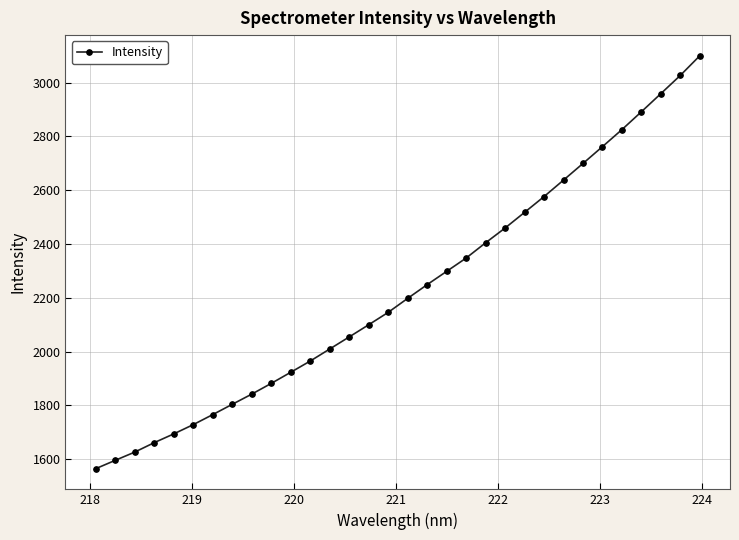

How many series are shown in this chart?

1